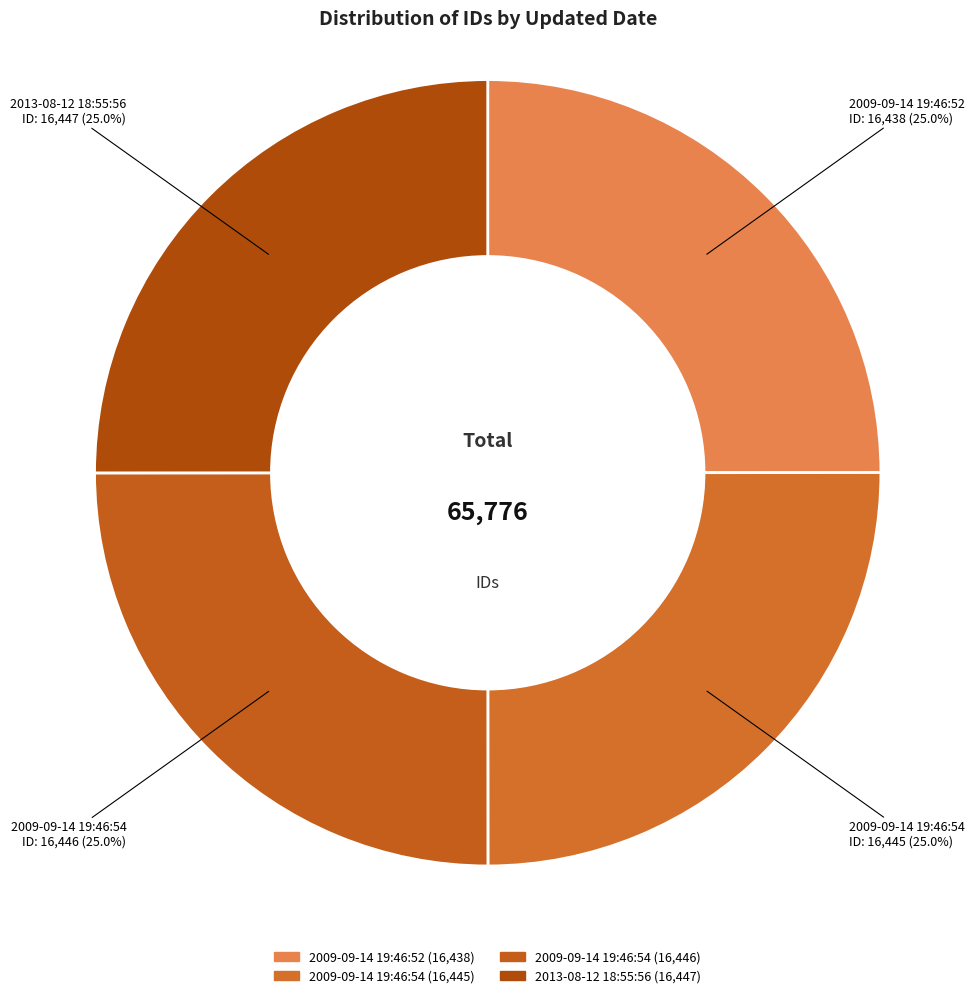

To the nearest percent, what is the average slice percentage?

25%